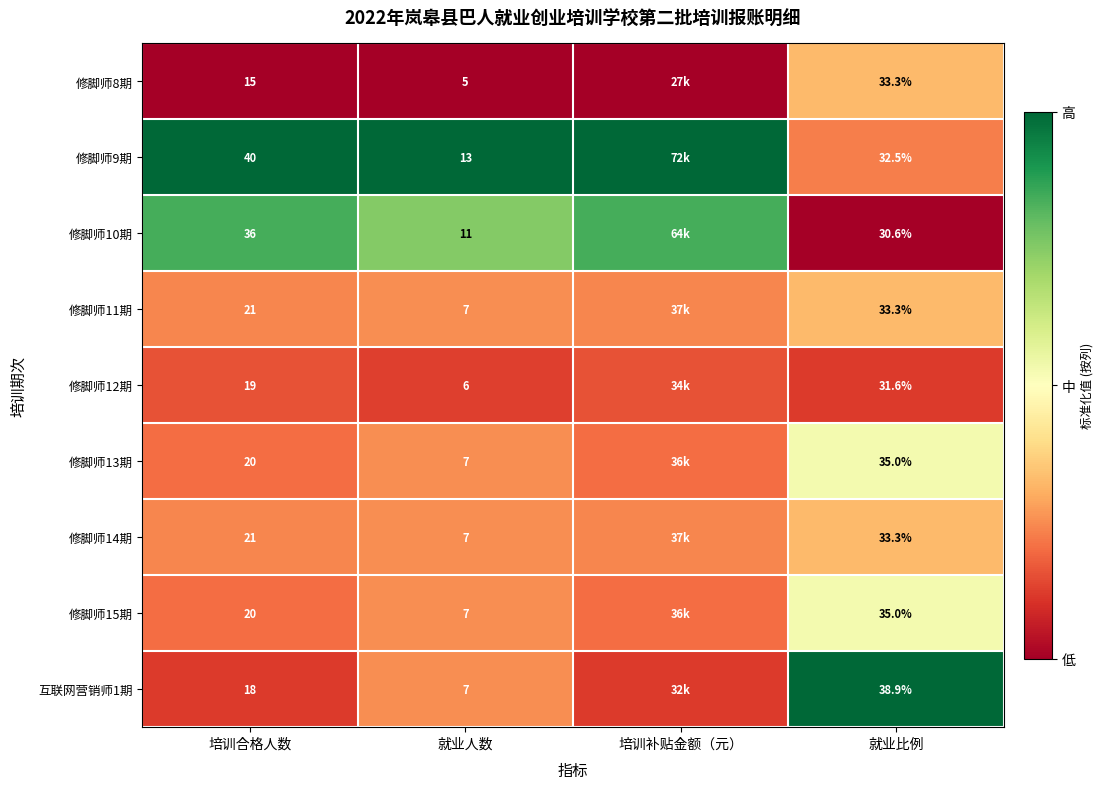

Is it true that 修脚师9期 equals 1.0 at 培训补贴金额（元）?

True